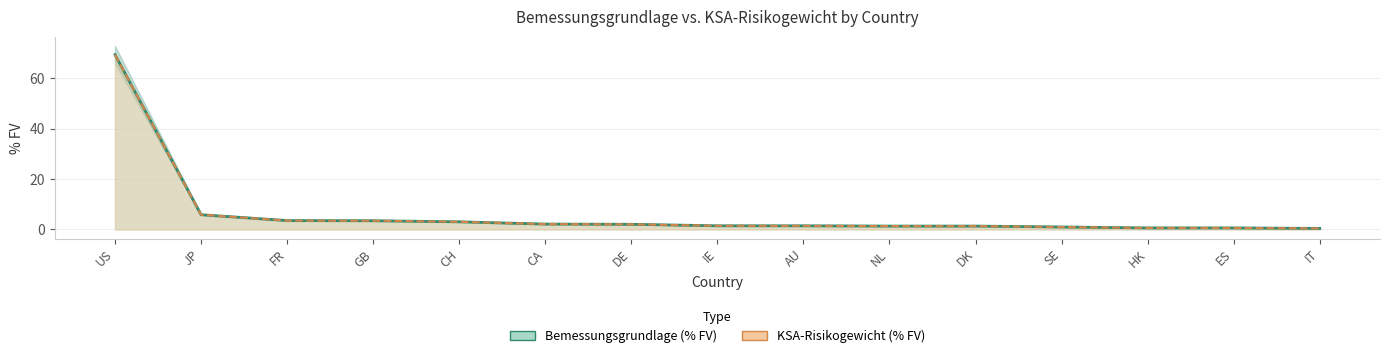

The value of Bemessungsgrundlage (% FV) at GB is 5.8. True or false?

False